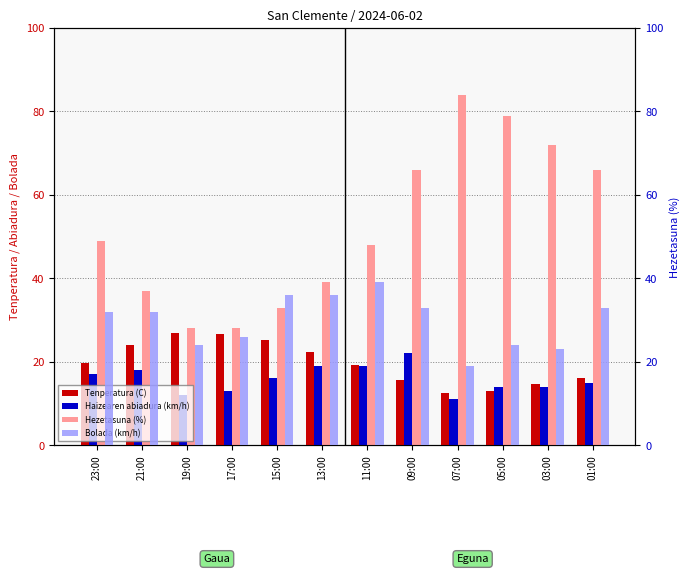

How many series are shown in this chart?

4